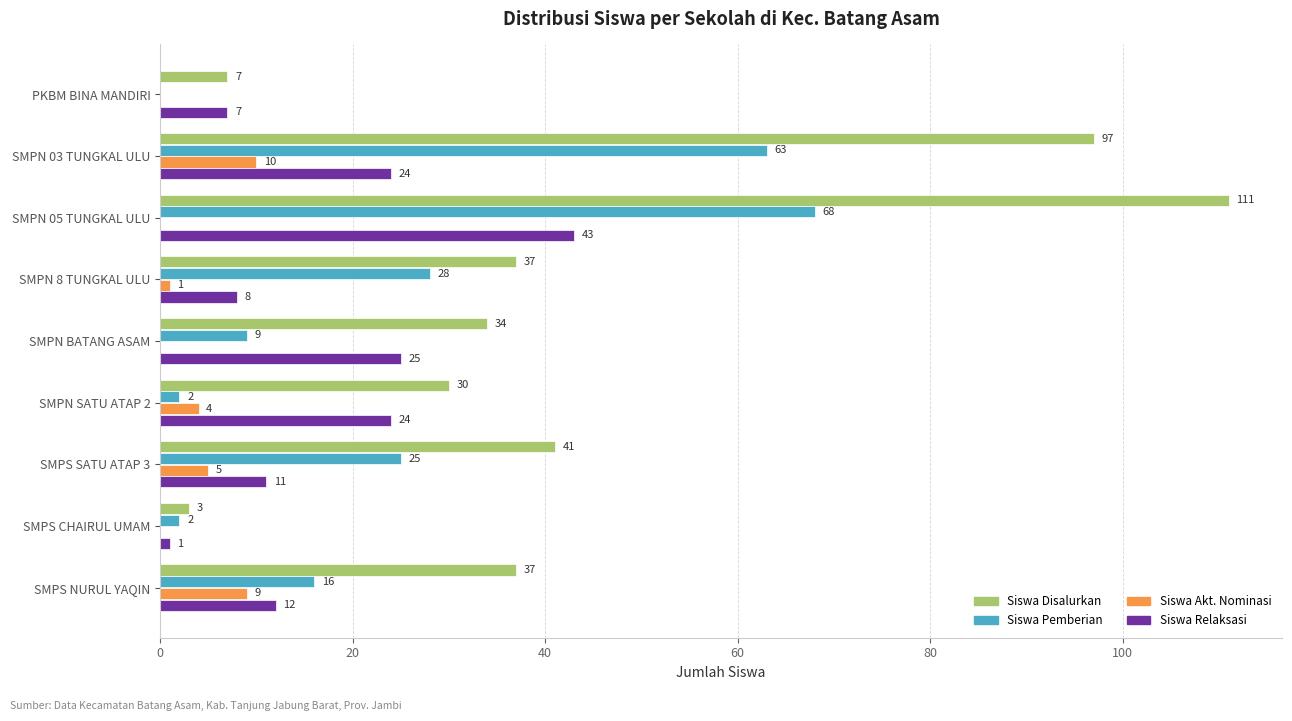

What is the sum of the Siswa Disalurkan values at SMPN 03 TUNGKAL ULU and SMPN BATANG ASAM?

131